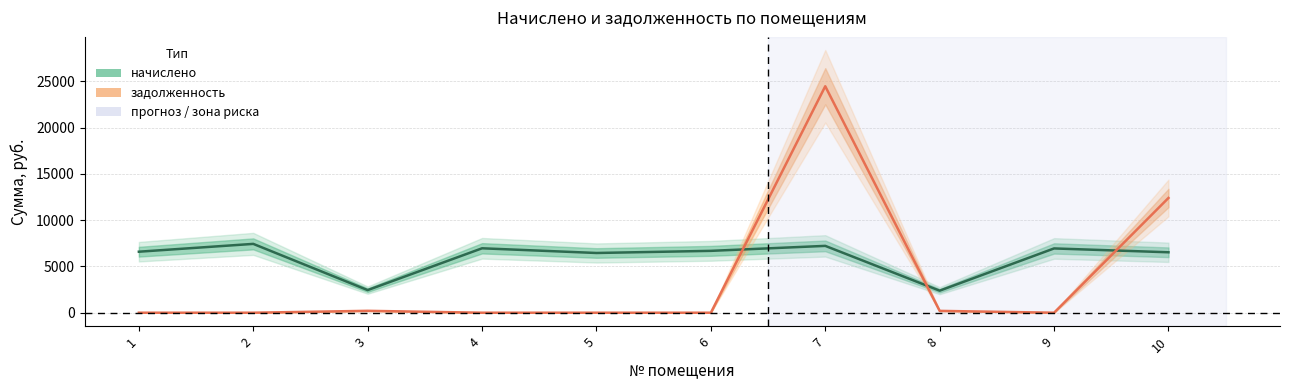

Does the chart have visible grid lines?

Yes